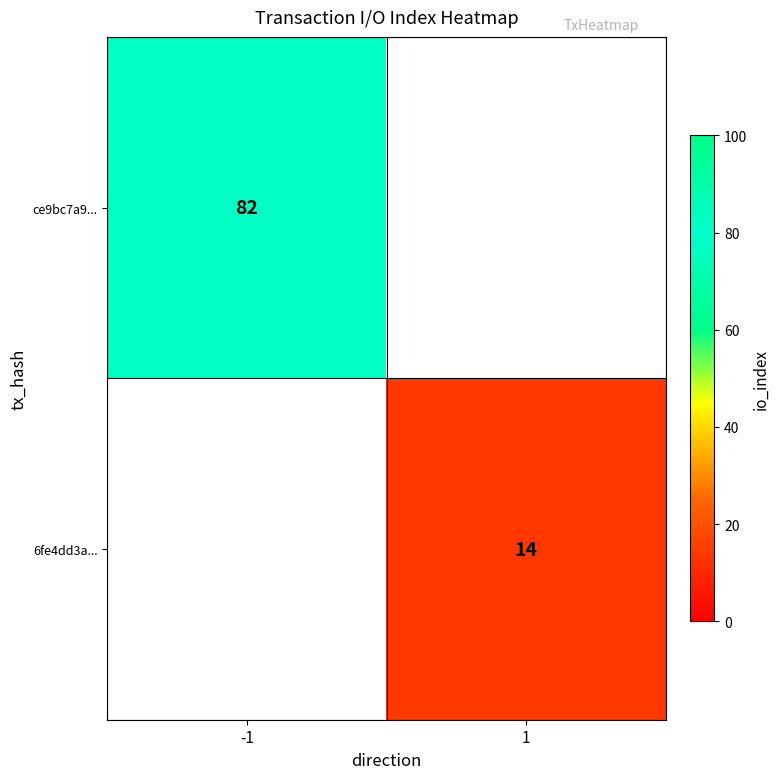

True or false: 6fe4dd3a... has a value of 14 at 1.

True